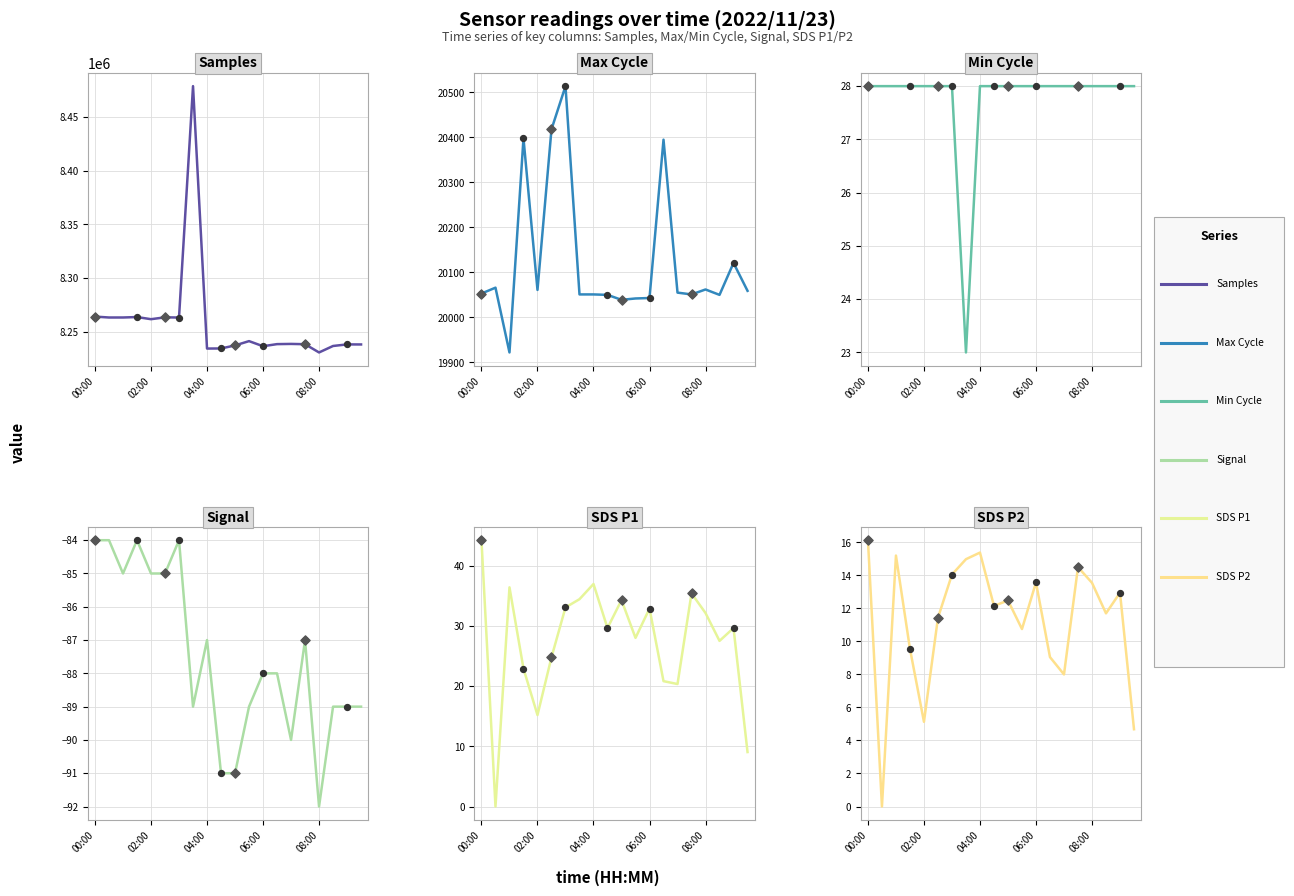

Which series has the largest total across all categories?

Samples